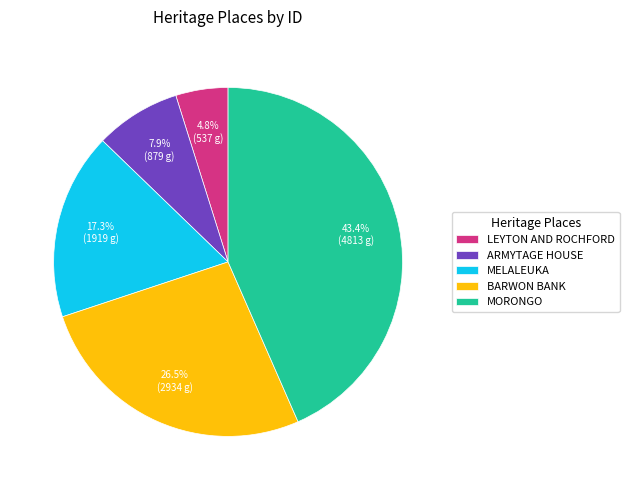

What is the smallest slice in the pie chart?

LEYTON AND ROCHFORD